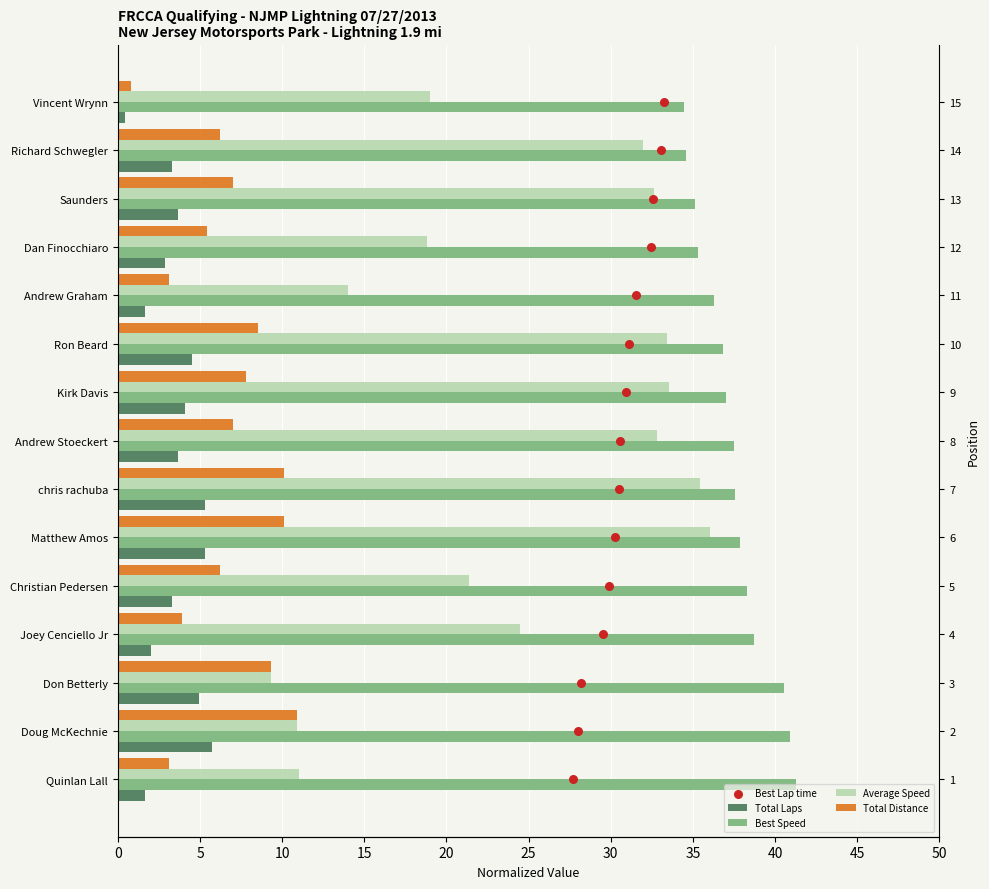

At how many categories does at least one series exceed 13?

15